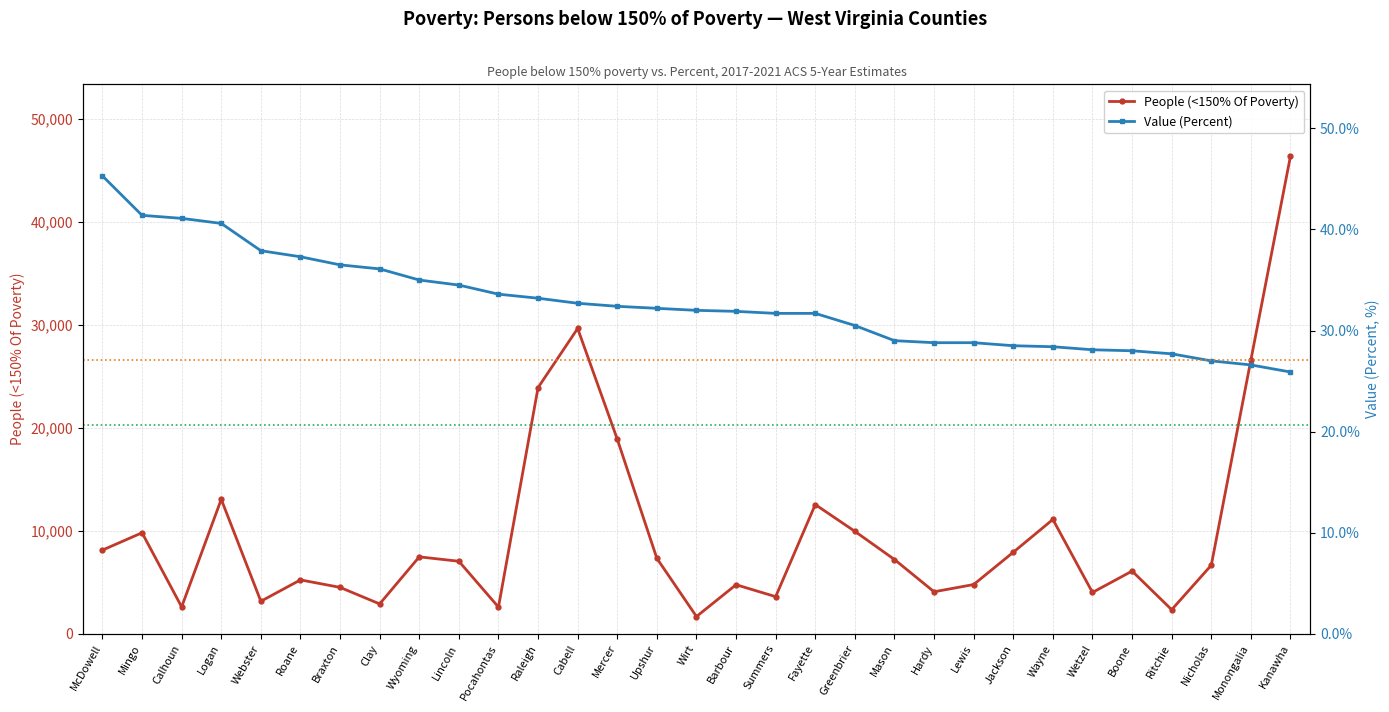

True or false: Value (Percent) and People (<150% Of Poverty) intersect in this chart.

False